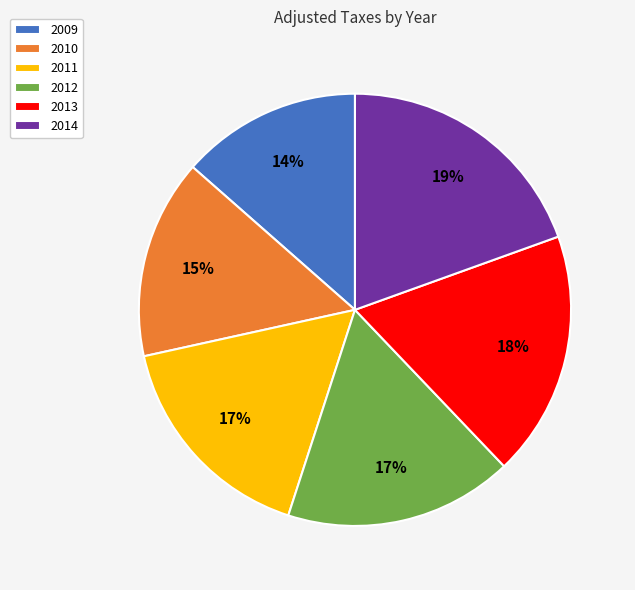

Is it true that 2013 is 18% of the pie?

True